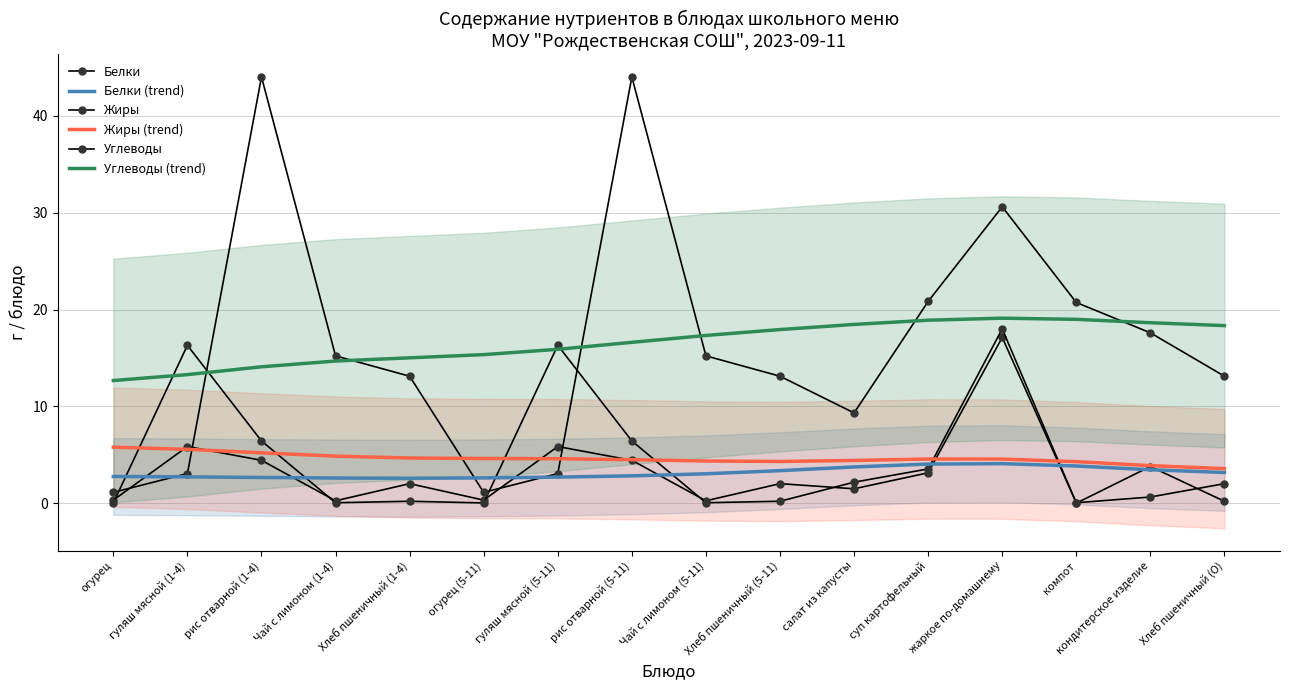

What are all the series names shown in the legend?

Белки, Белки (trend), Жиры, Жиры (trend), Углеводы, Углеводы (trend)